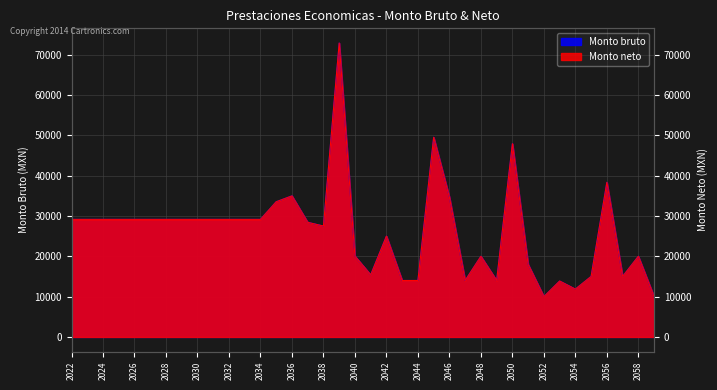

Reading left to right, what are all the values shown in this chart?

Monto bruto: 29149.0	29149.0	29149.0	29149.0	29149.0	29149.0	29149.0	29149.0	29149.0	29149.0	29149.0	29149.0	29149.0	33521.5	34979.0	28420.3	27500.0	72873.0	20038.6	15400.0	25000.0	14000.0	14000.0	49500.0	34650.0	14000.0	20000.0	14000.0	47916.7	18000.0	10000.0	13863.9	11861.7	15000.0	38333.3	15000.0	20000.0	10000.0
Monto neto: 29149.0	29149.0	29149.0	29149.0	29149.0	29149.0	29149.0	29149.0	29149.0	29149.0	29149.0	29149.0	29149.0	33521.5	34979.0	28420.3	27500.0	72873.0	20038.6	15400.0	25000.0	14000.0	14000.0	49500.0	34650.0	14000.0	20000.0	14000.0	47916.7	18000.0	10000.0	13863.9	11861.7	15000.0	38333.3	15000.0	20000.0	10000.0